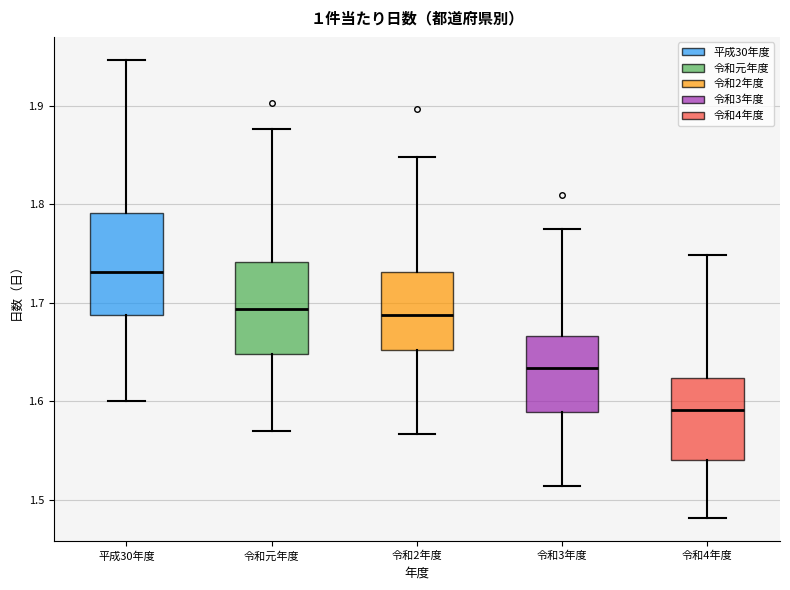

Which box's median line is the highest?

平成30年度